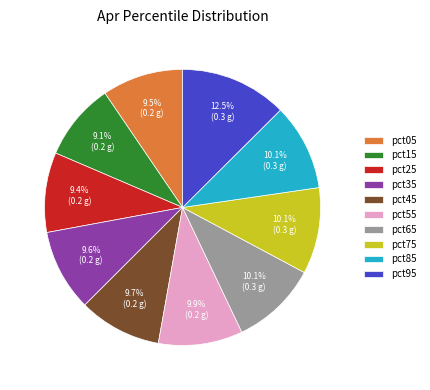

Count the number of slices in the pie.

10